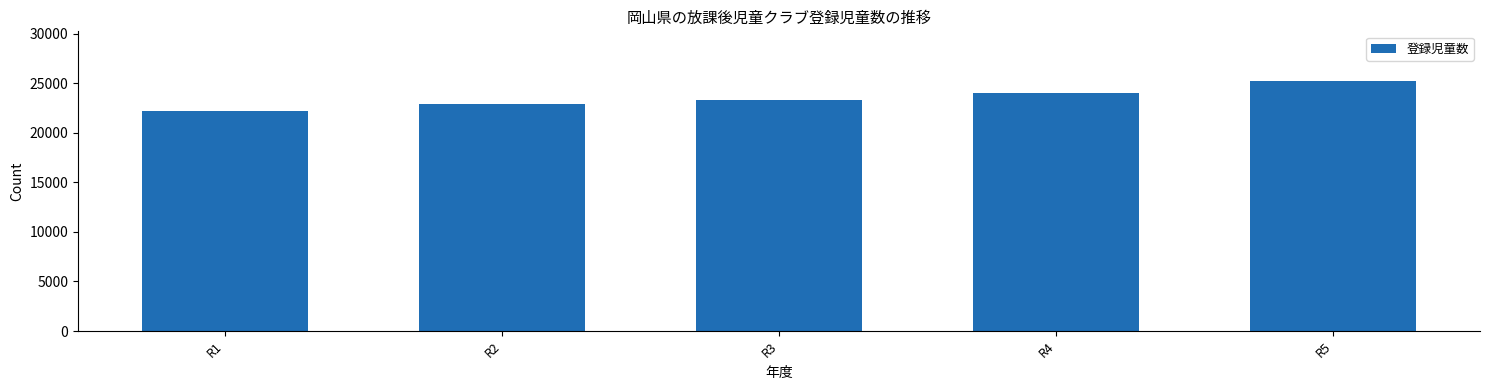

Reading right to left, what are all the values shown in this chart?

25198	24027	23330	22895	22165